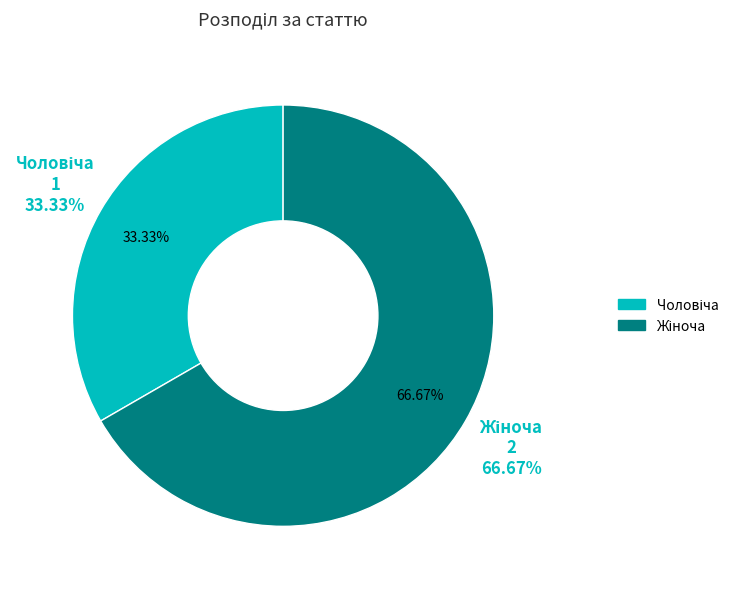

How many slices are in this pie chart?

2